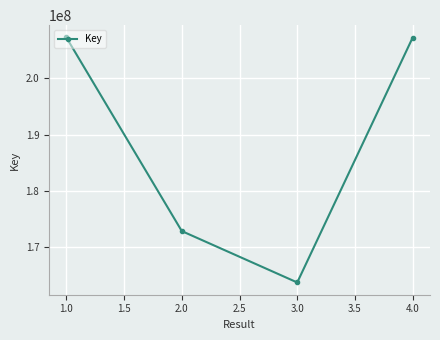

What is the change in value from 1.0 to 3.0?

-43577526